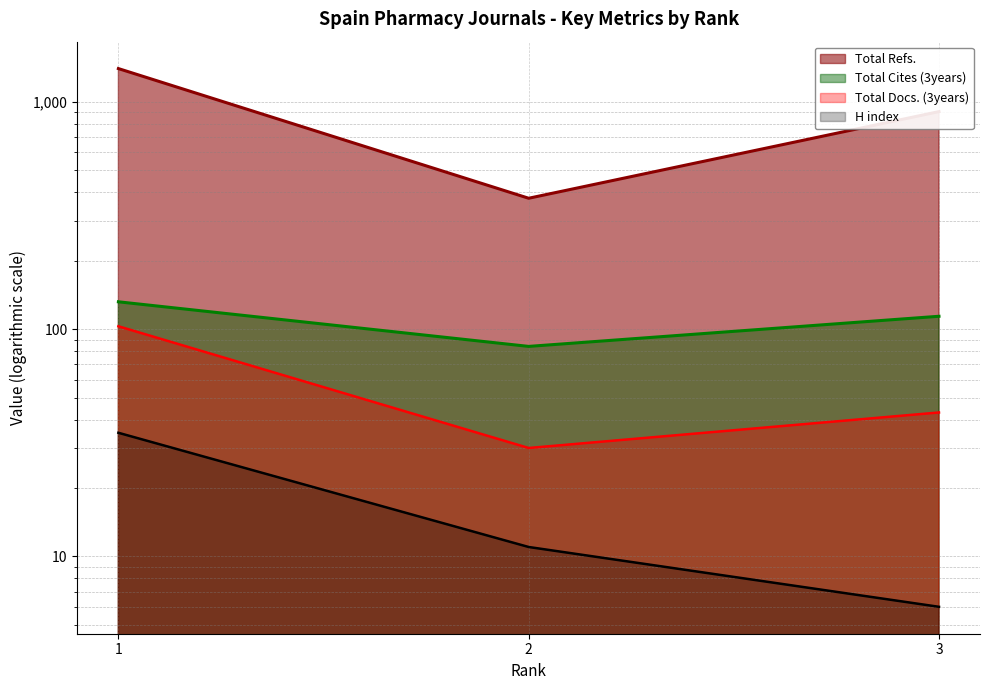

Is the value of H index at 3 greater than the value of Total Refs. at 2?

No